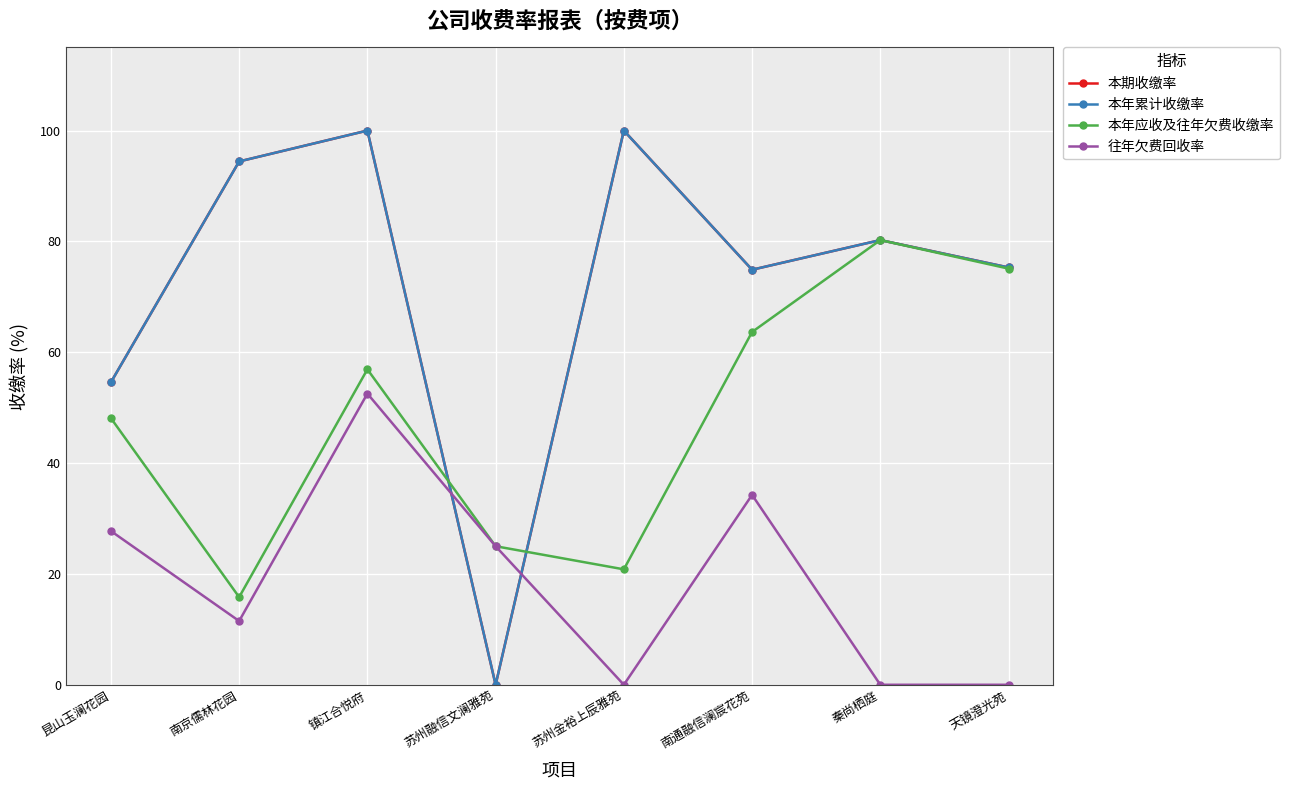

Between 苏州融信文澜雅苑 and 苏州金裕上辰雅苑, which is larger?

苏州金裕上辰雅苑